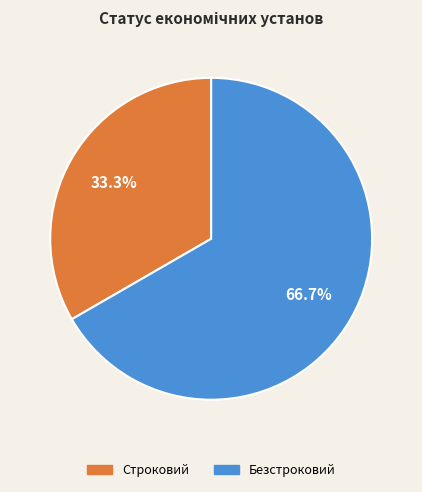

What percentage is the Безстроковий slice, to the nearest percent?

67%